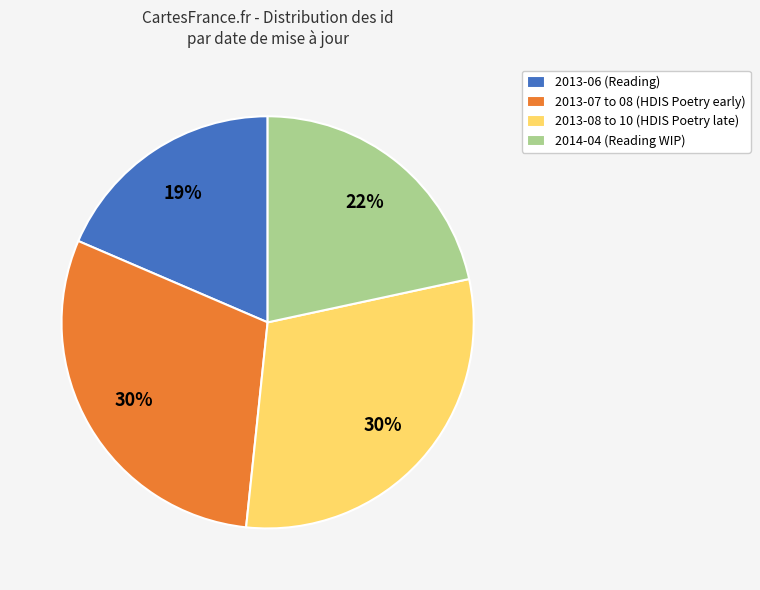

Combined, do 2013-07 to 08 (HDIS Poetry early) and 2013-06 (Reading) account for over 50%?

No